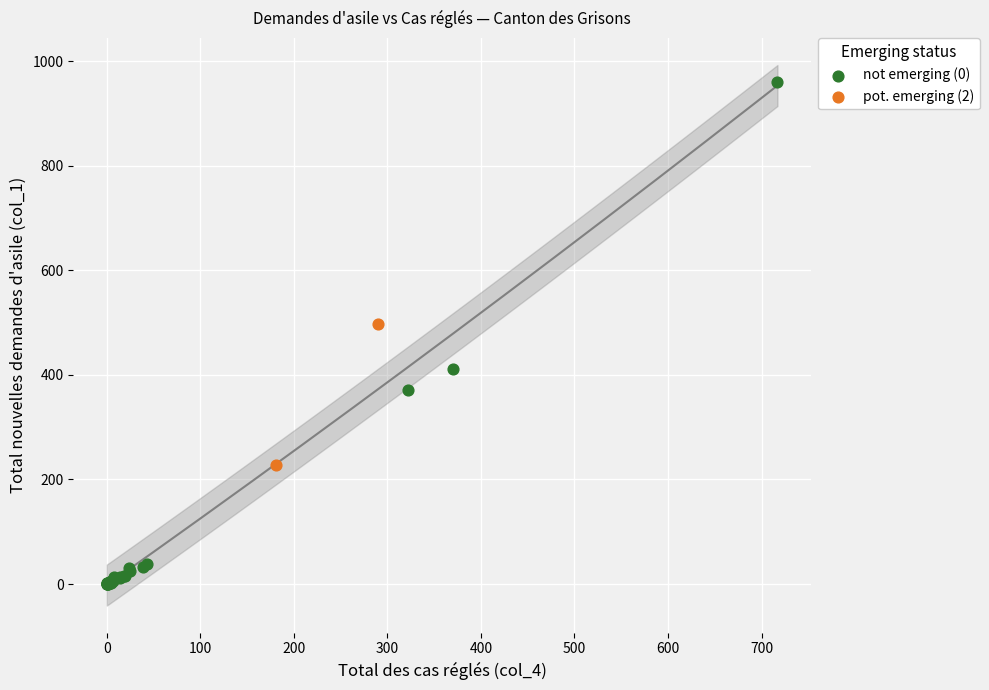

What are all the series names shown in the legend?

not emerging (0), pot. emerging (2)